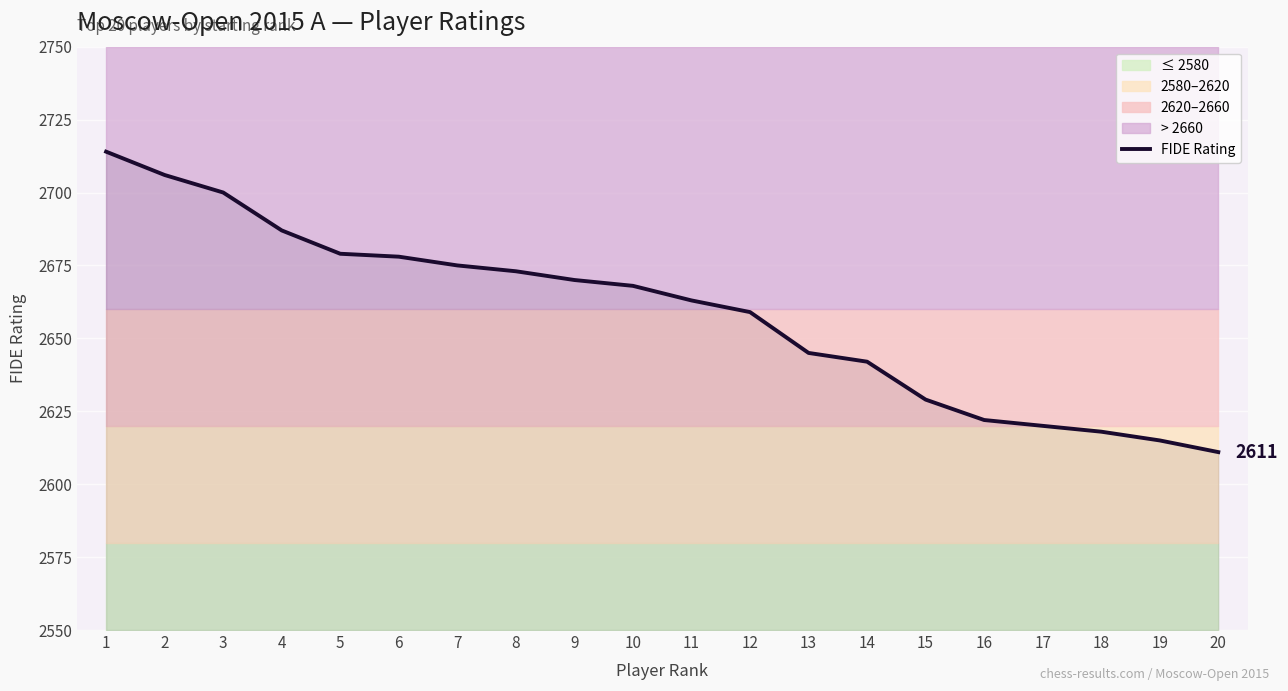

Reading left to right, extract all data points from this chart.

1=2714	2=2706	3=2700	4=2687	5=2679	6=2678	7=2675	8=2673	9=2670	10=2668	11=2663	12=2659	13=2645	14=2642	15=2629	16=2622	17=2620	18=2618	19=2615	20=2611